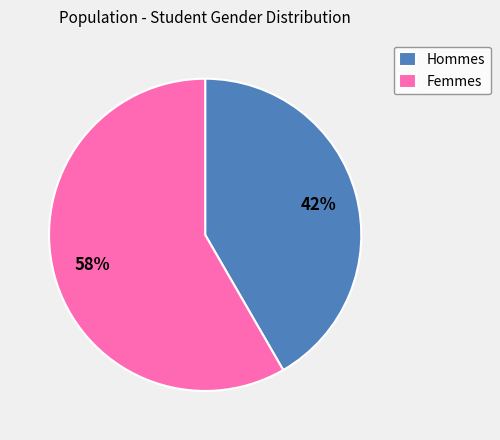

Which slice is the smallest?

Hommes